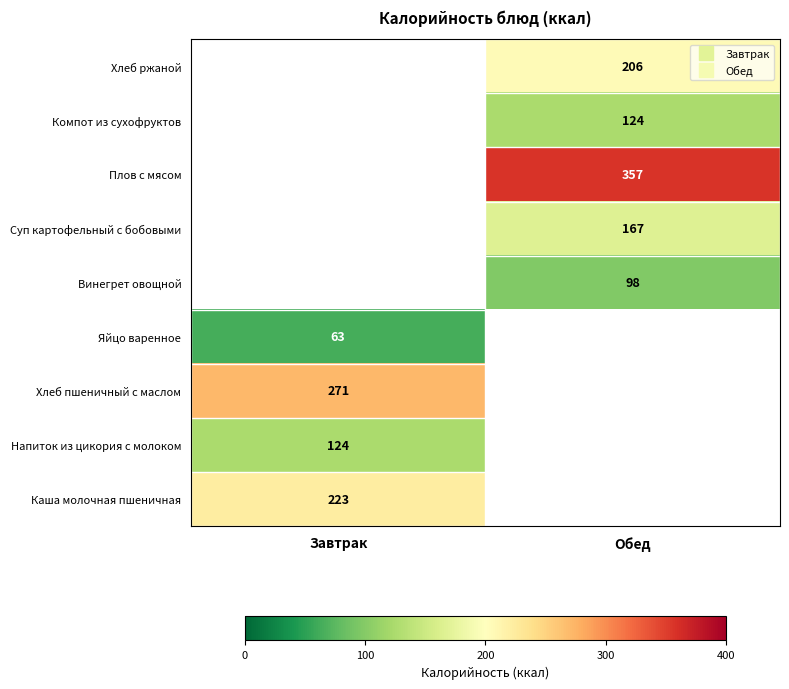

List the labels in order of Яйцо варенное value, largest first.

Завтрак, Обед